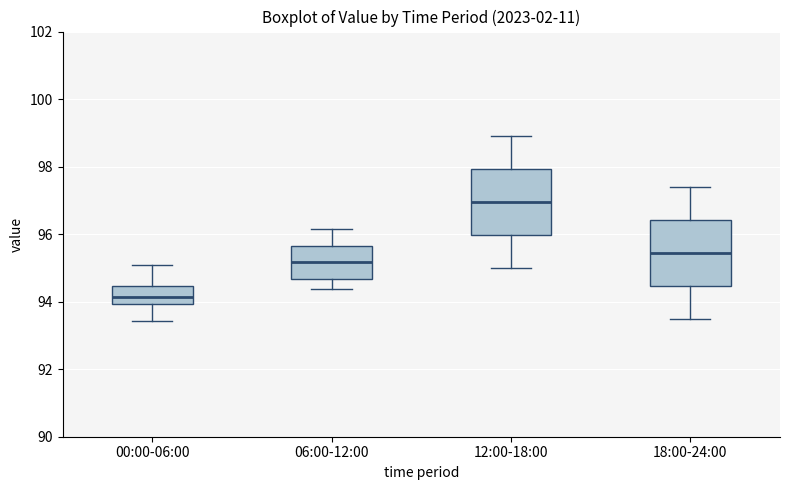

Reading left to right, transcribe this box plot: for each box, give where its median line is, the range the box spans, and where its two whiskers end, as read against the y-axis. The values are not printed on the chart, so give them approximately, as read against the axis.

00:00-06:00: median 94.2, box 94.0 to 94.4, whiskers 93.4 to 95.0
06:00-12:00: median 95.2, box 94.6 to 95.6, whiskers 94.4 to 96.2
12:00-18:00: median 97.0, box 96.0 to 98.0, whiskers 95.0 to 99.0
18:00-24:00: median 95.4, box 94.4 to 96.4, whiskers 93.6 to 97.4